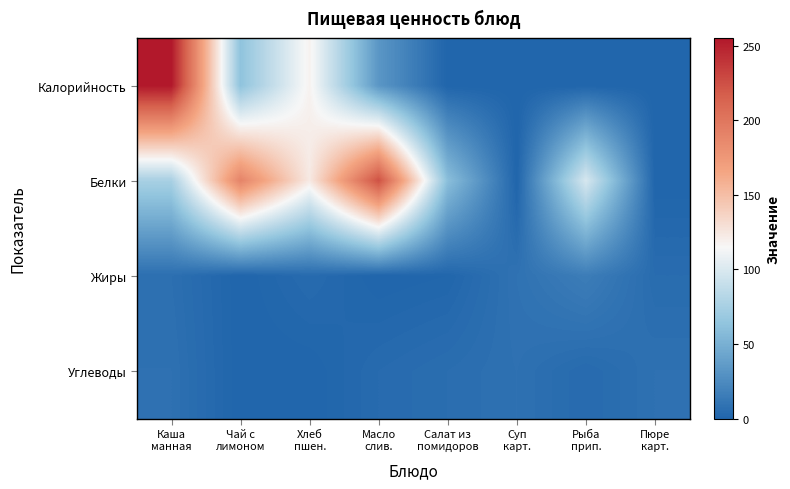

How many series are shown in this chart?

4